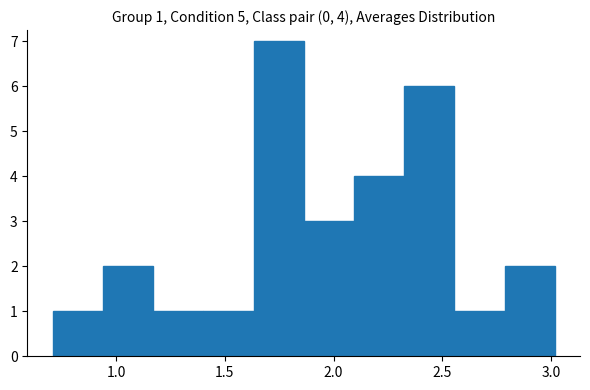

Which range on the x-axis has the tallest bar?

1.65 to 1.85